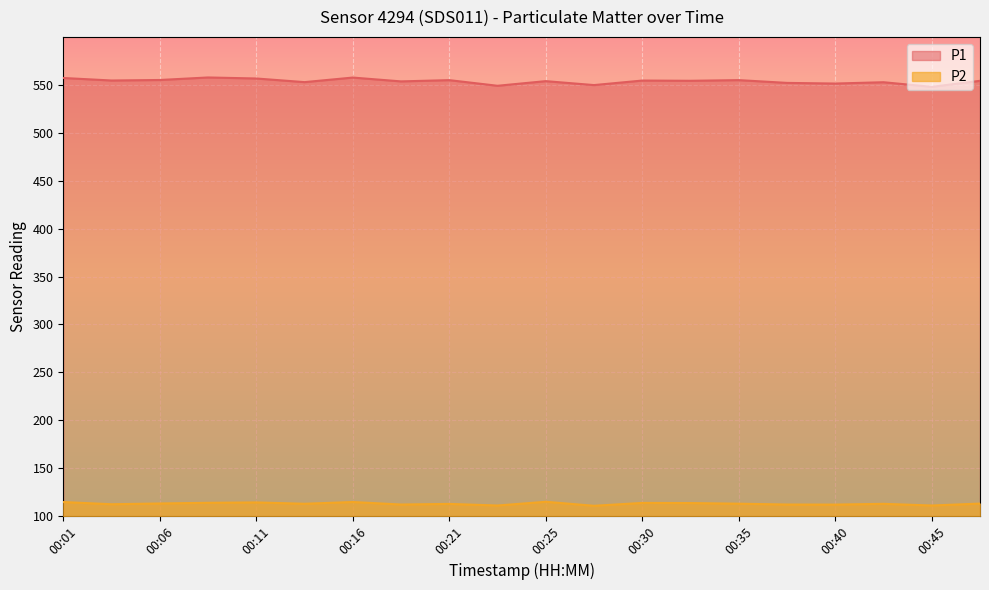

What is the spread (max minus min) of values at 00:47?

441.1